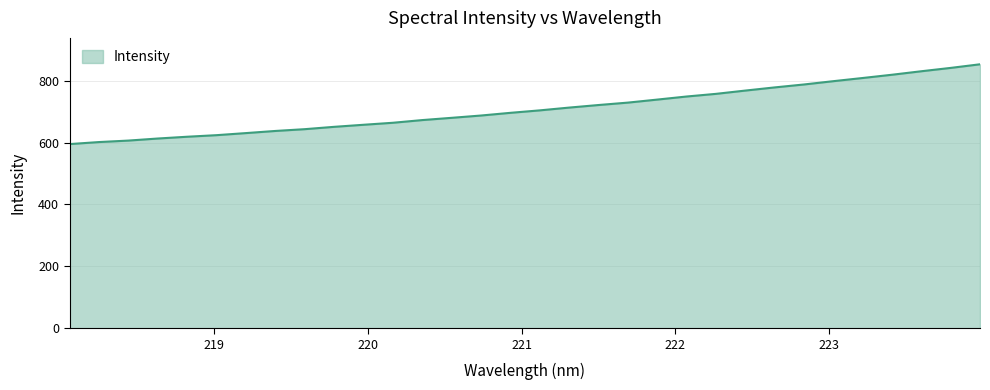

What is the maximum value shown in the chart?

852.8